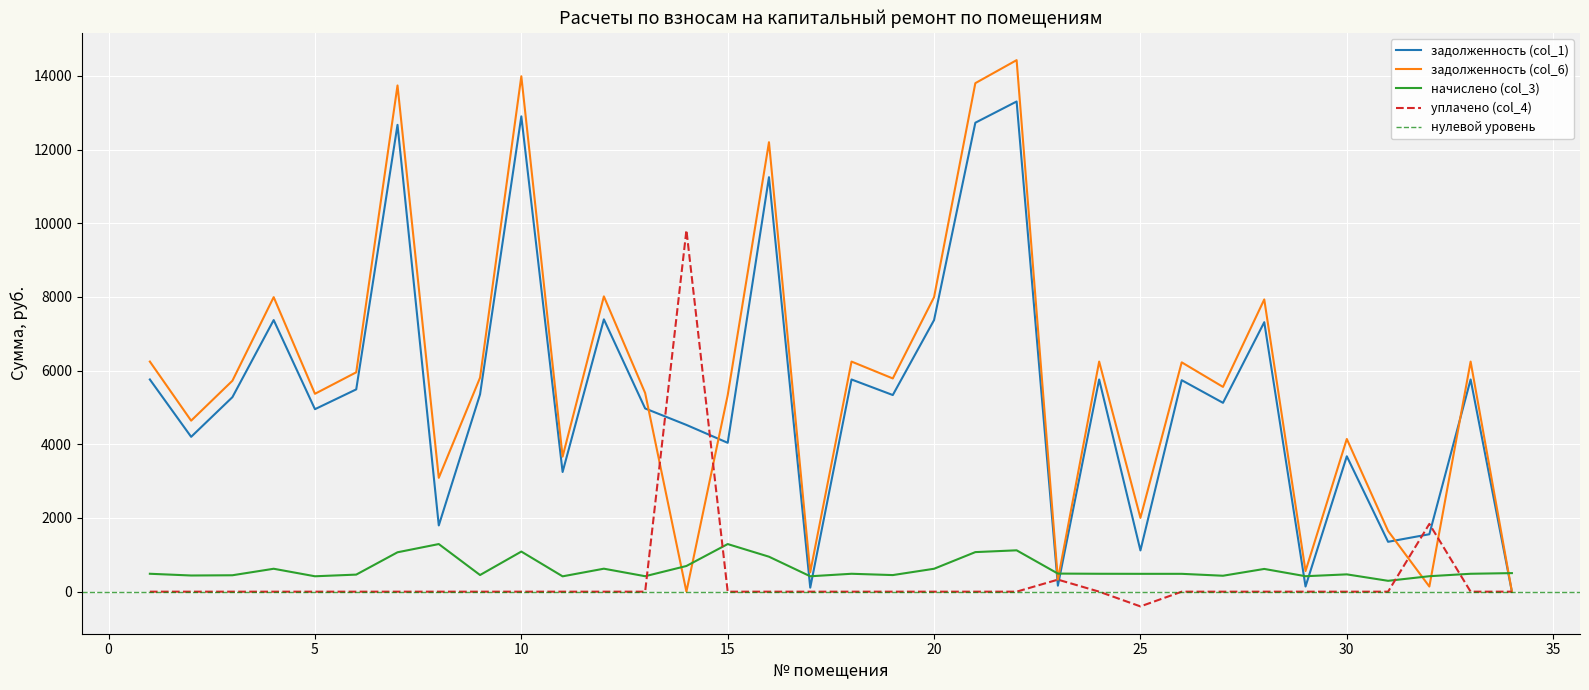

What is the average value of the начислено (col_3) series?

615.8